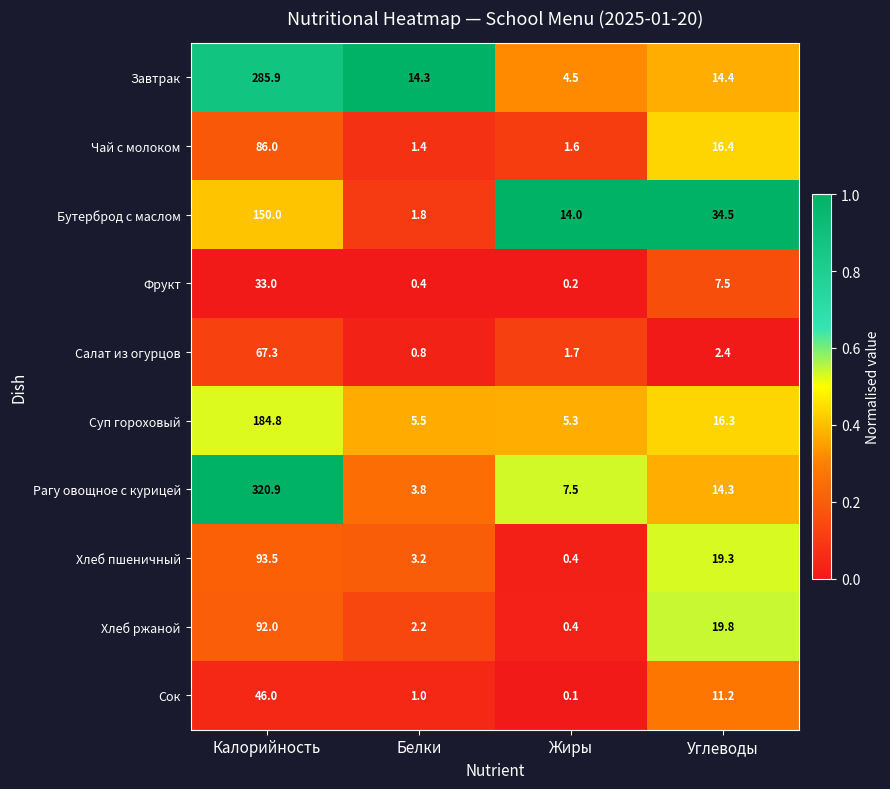

At which label does Салат из огурцов first exceed 2?

Калорийность